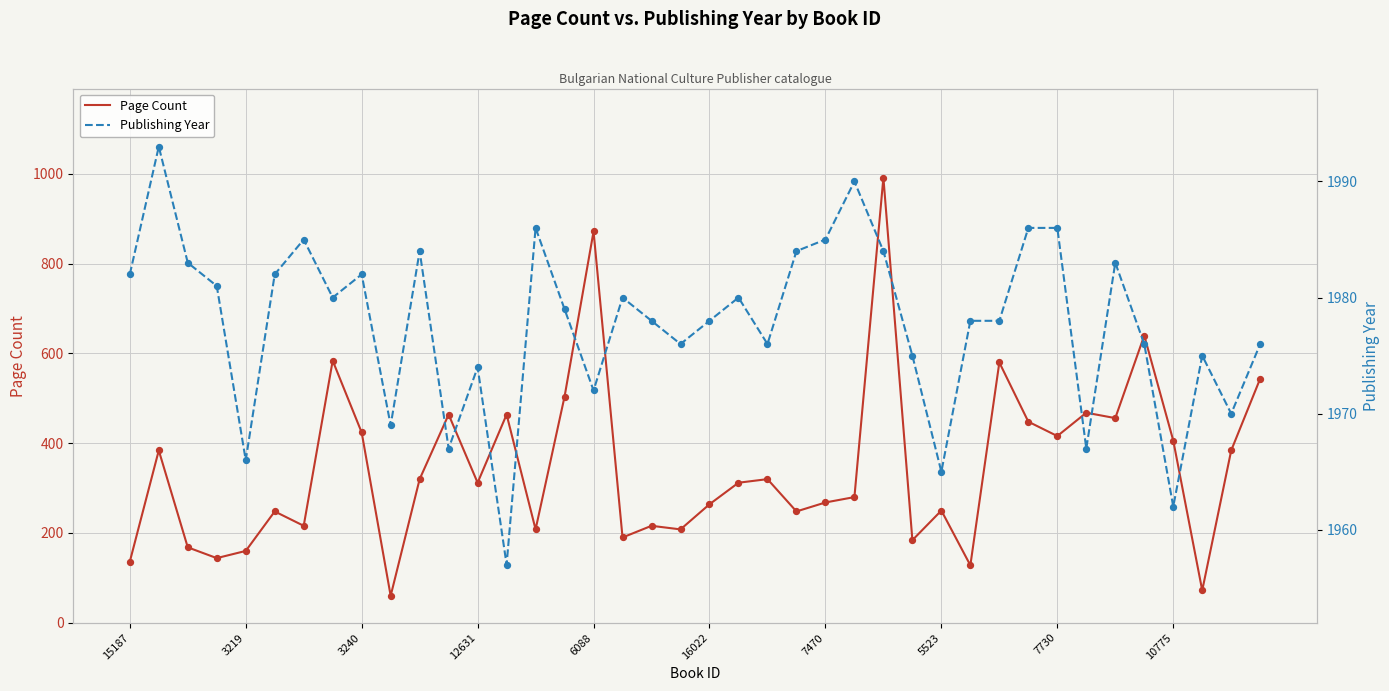

Which series reaches the minimum Y coordinate?

Page Count